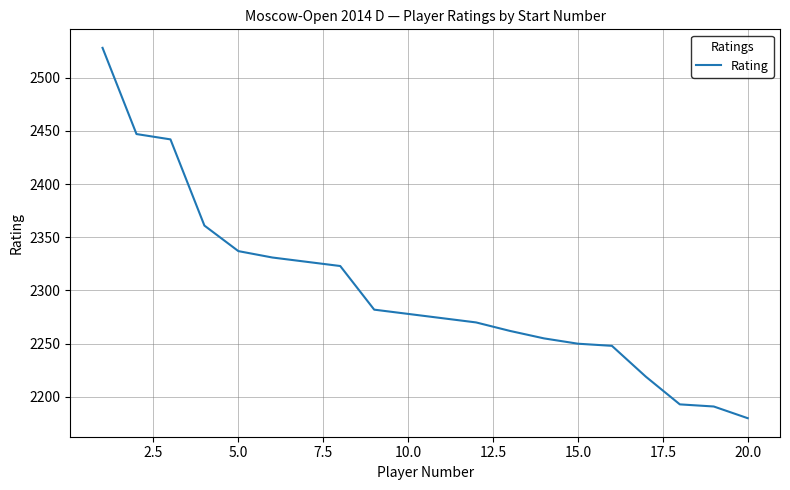

Does the chart display data point markers on the line(s)?

No